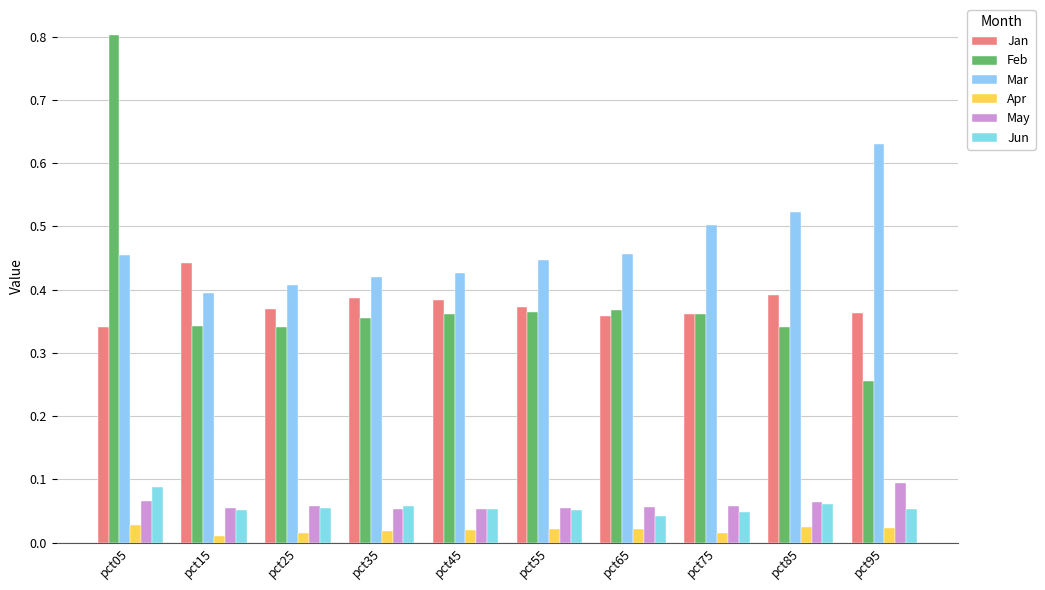

Are the bars horizontal?

No